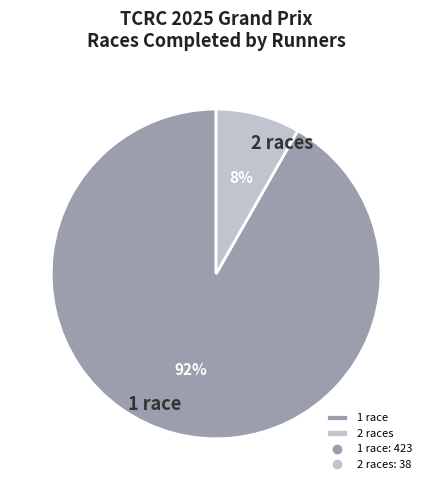

What percentage is the 2 races slice, to the nearest percent?

8%